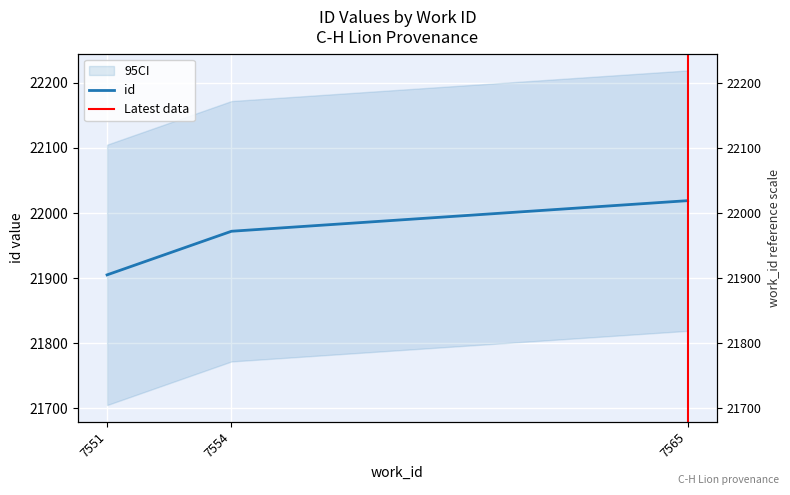

What is the change in value from 7551 to 7554?

+67